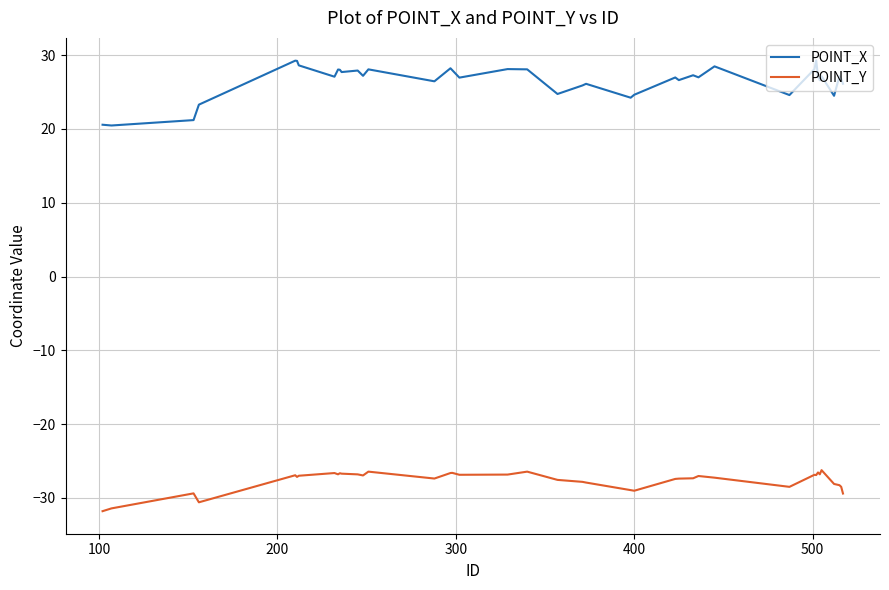

What is the maximum value shown in the chart?

29.3